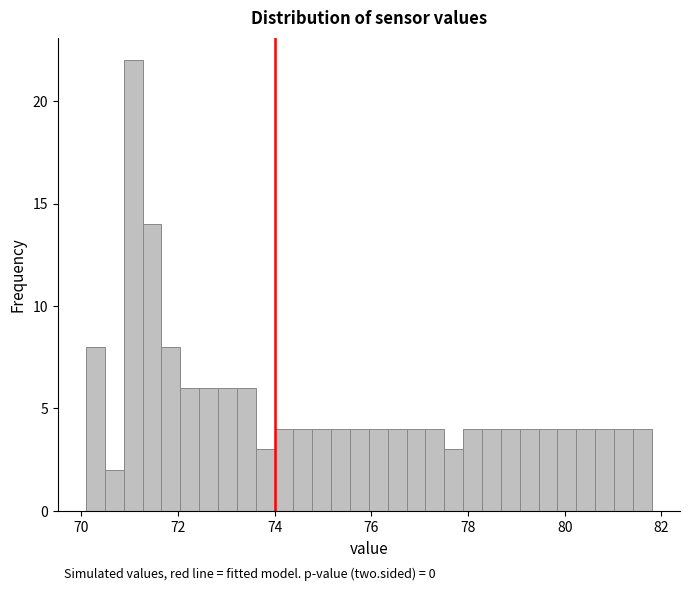

Read against the x-axis, roughly where is the centre of the tallest bar?

71.0